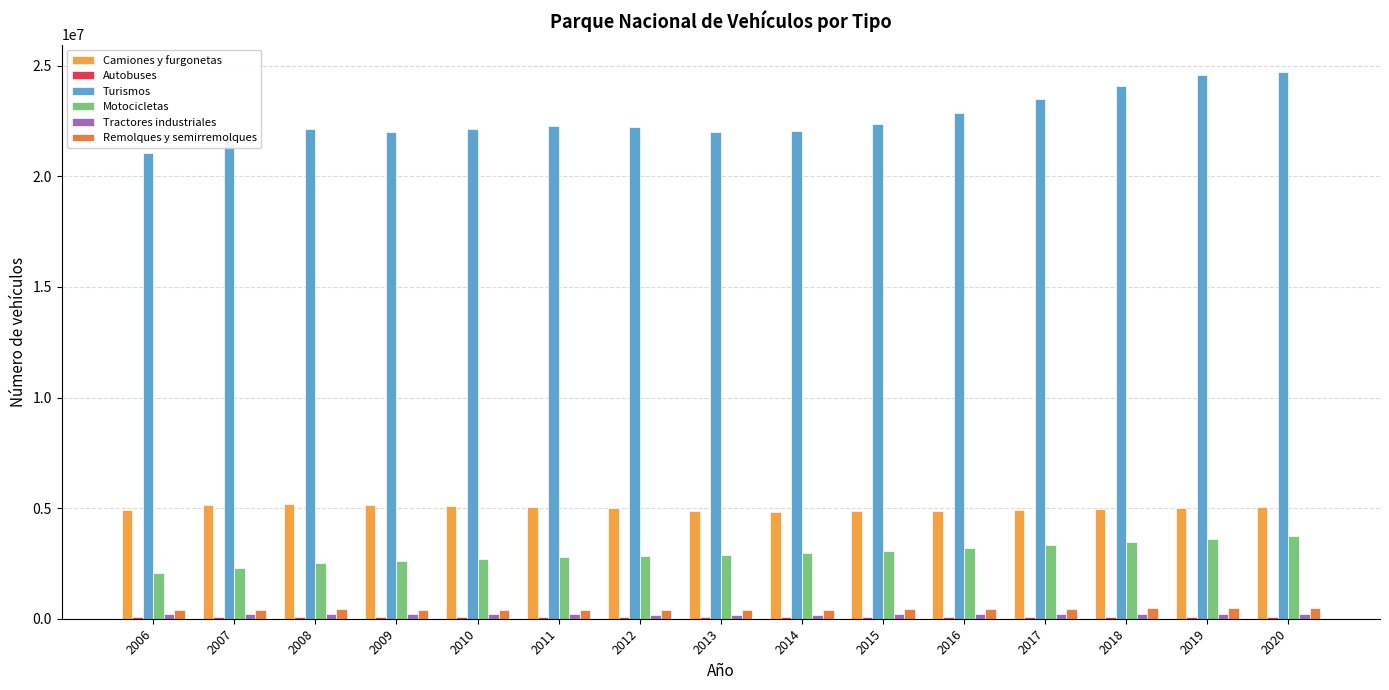

Are the bars horizontal?

No